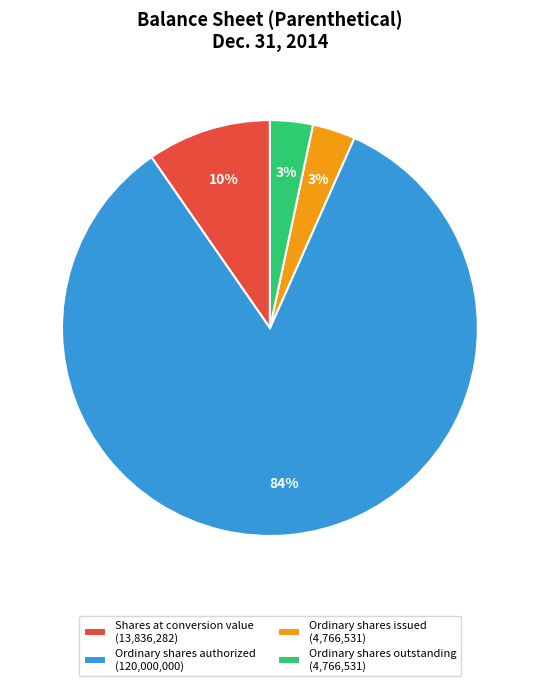

Which category has the biggest portion of the pie?

Ordinary shares authorized